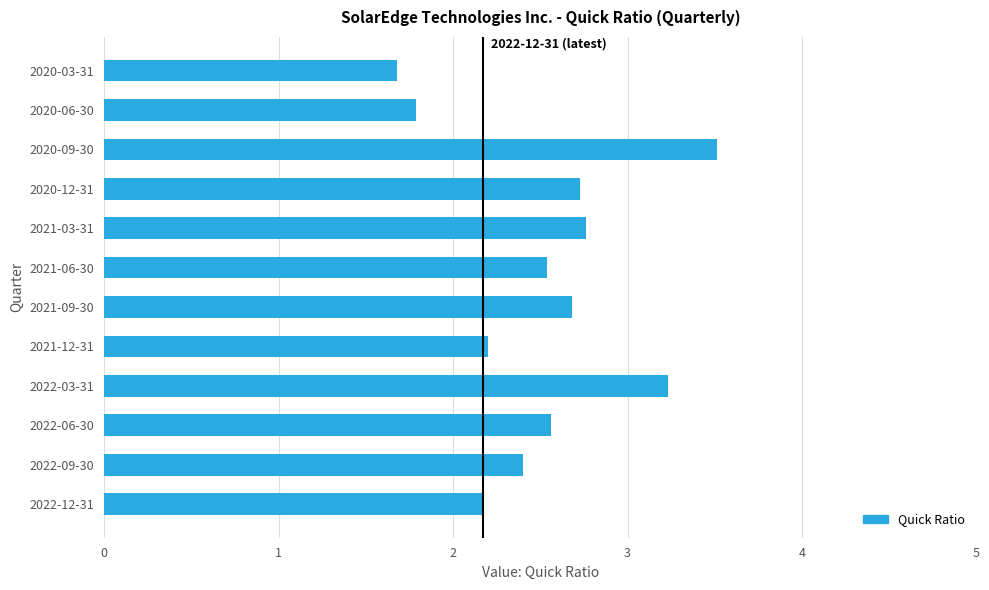

What is the approximate value at 2020-09-30?

3.5